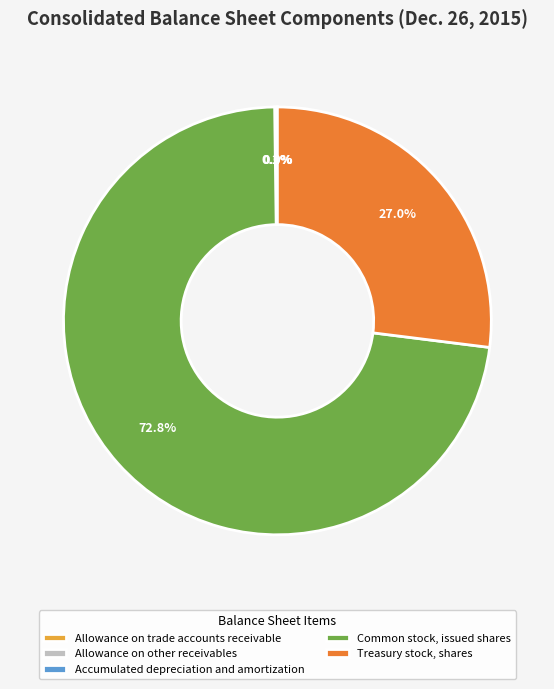

Combined, what portion of the pie is Treasury stock, shares and Common stock, issued shares?

99.8%